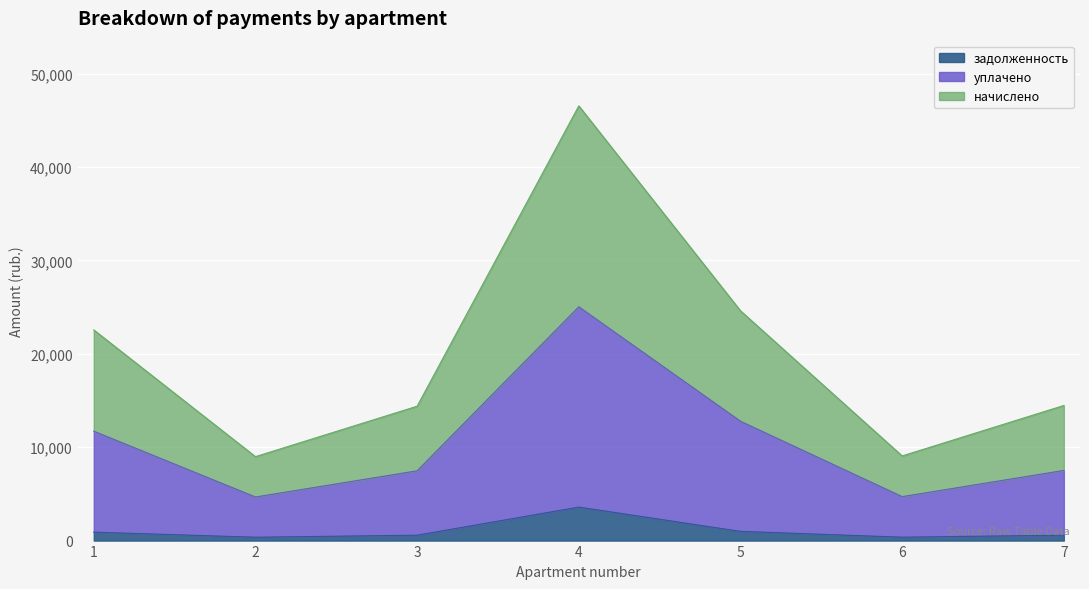

What is the difference between the maximum and minimum values in the задолженность series?

3226.8